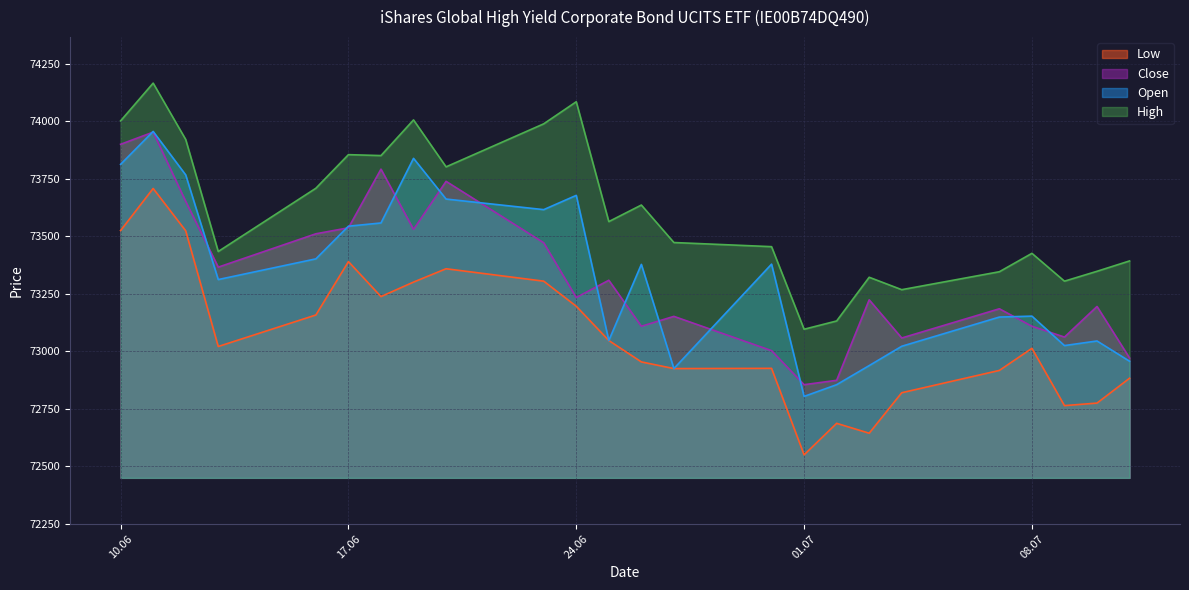

True or false: Close and High intersect in this chart.

False